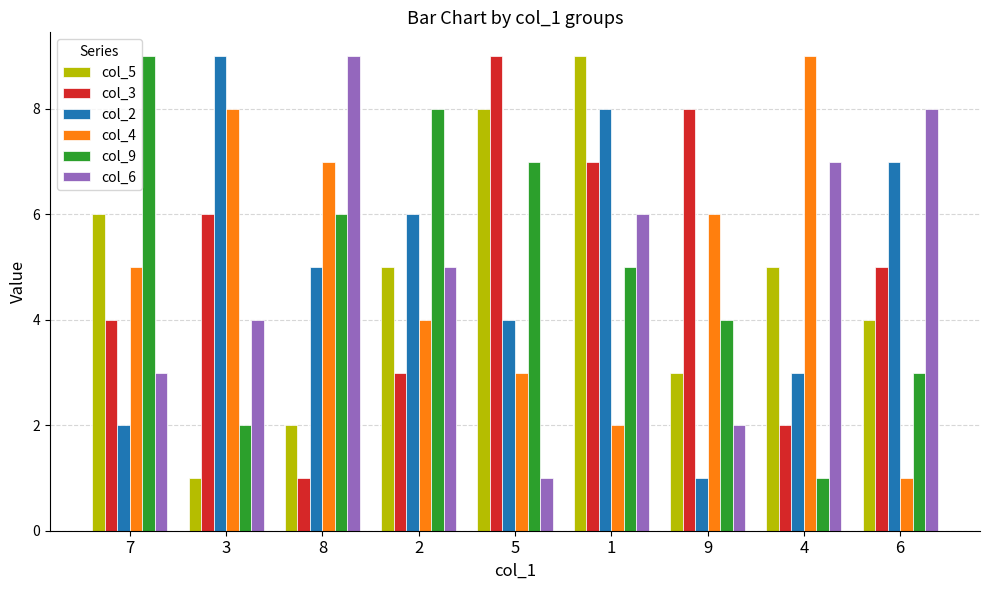

Reading right to left, transcribe all the data shown in this chart.

col_5: 4	5	3	9	8	5	2	1	6
col_3: 5	2	8	7	9	3	1	6	4
col_2: 7	3	1	8	4	6	5	9	2
col_4: 1	9	6	2	3	4	7	8	5
col_9: 3	1	4	5	7	8	6	2	9
col_6: 8	7	2	6	1	5	9	4	3